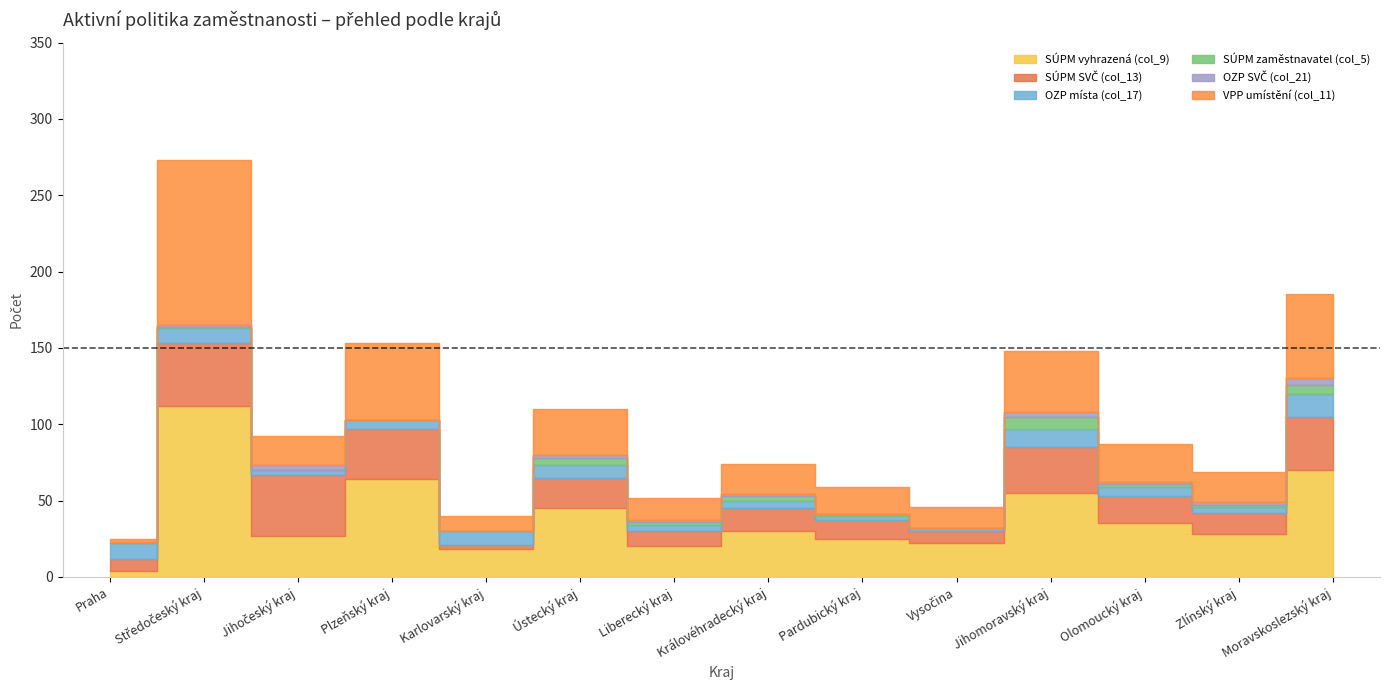

Which category has the lowest value across all series?

Praha